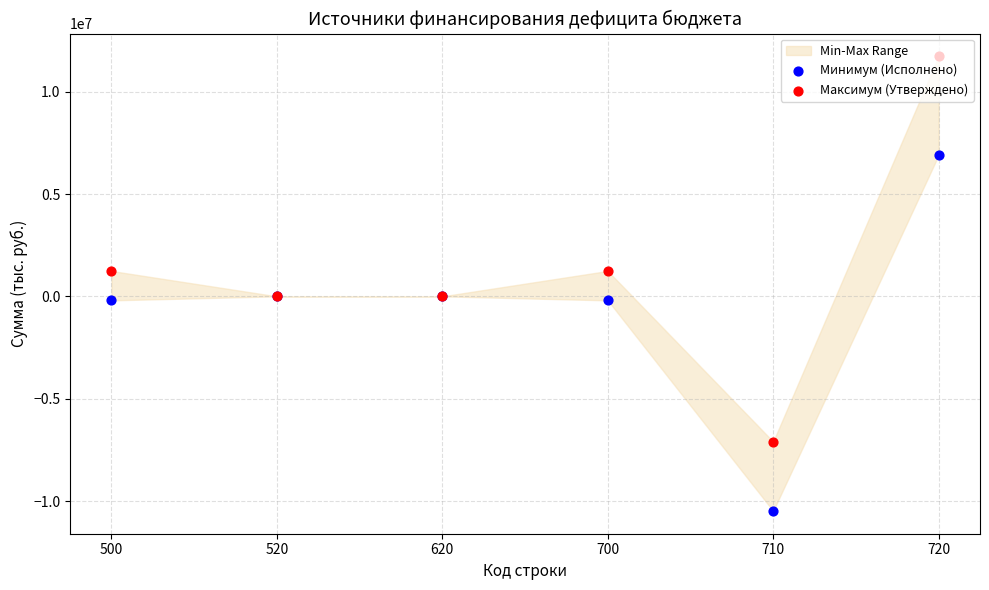

Which series contains the lowest Y value?

Минимум (Исполнено)